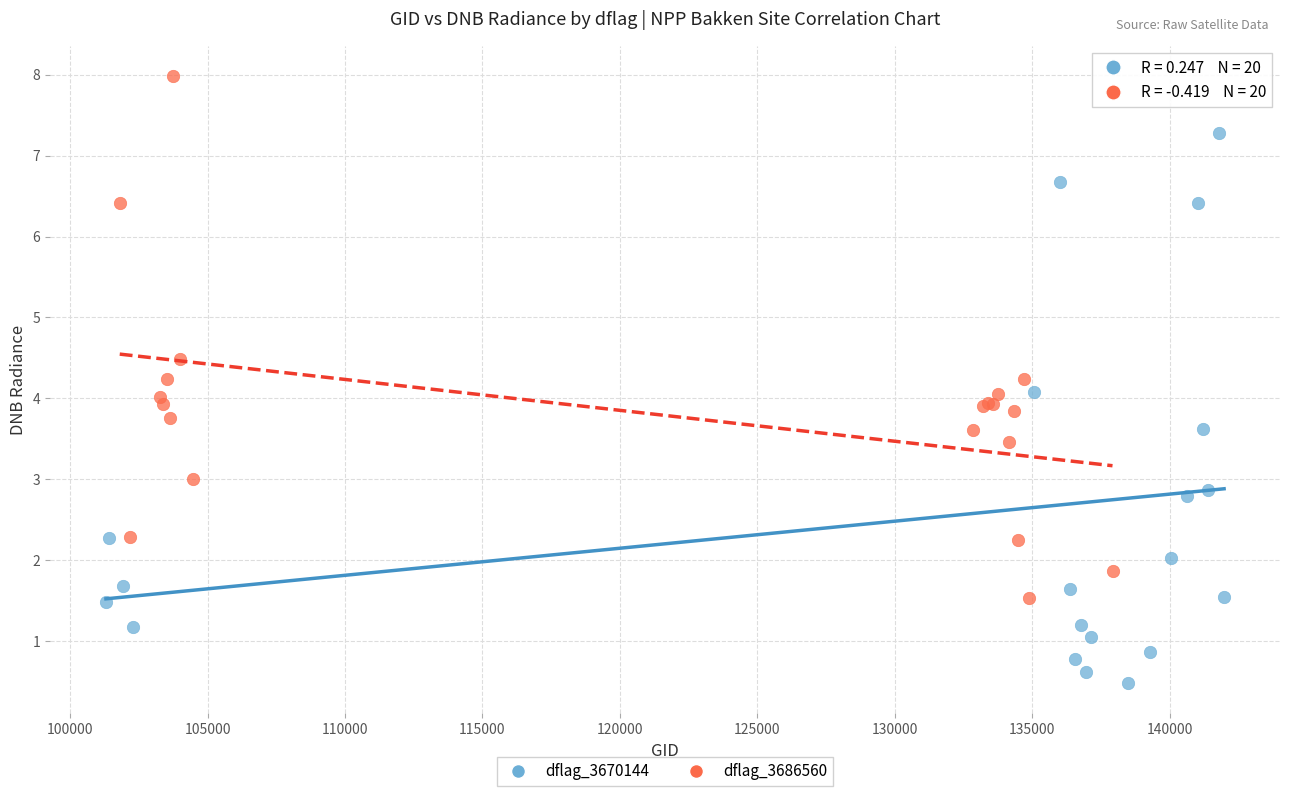

Which series reaches the minimum Y coordinate?

dflag_3670144